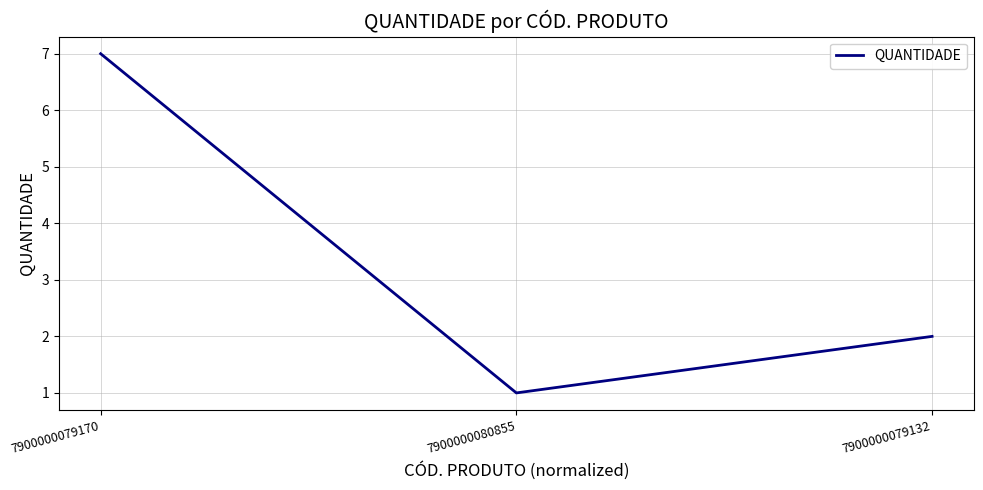

What position from the right is 7900000080855?

2